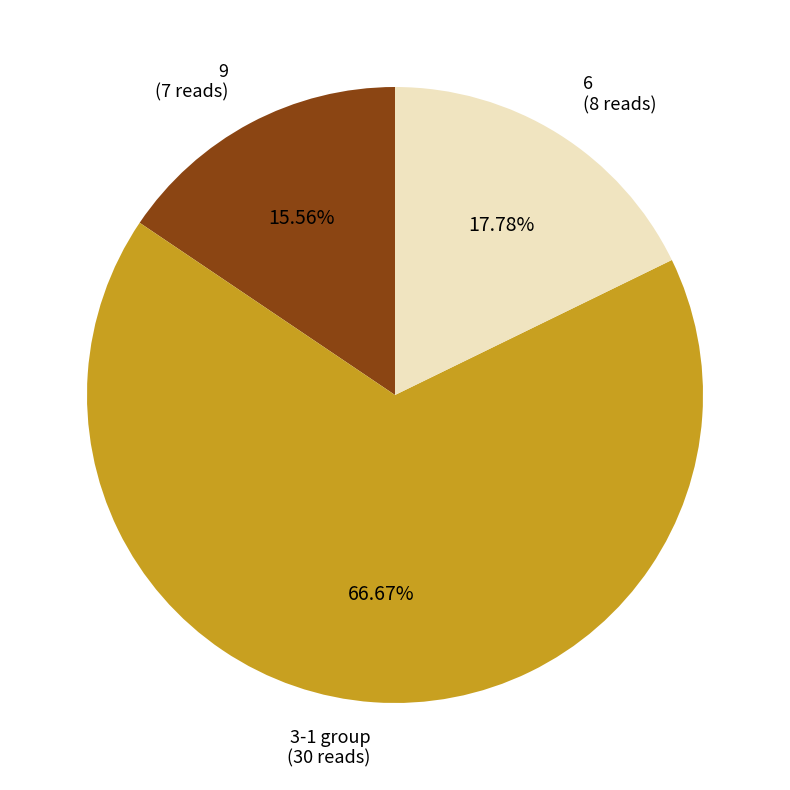

To the nearest percent, what is the difference between the largest and smallest slice percentages?

51%